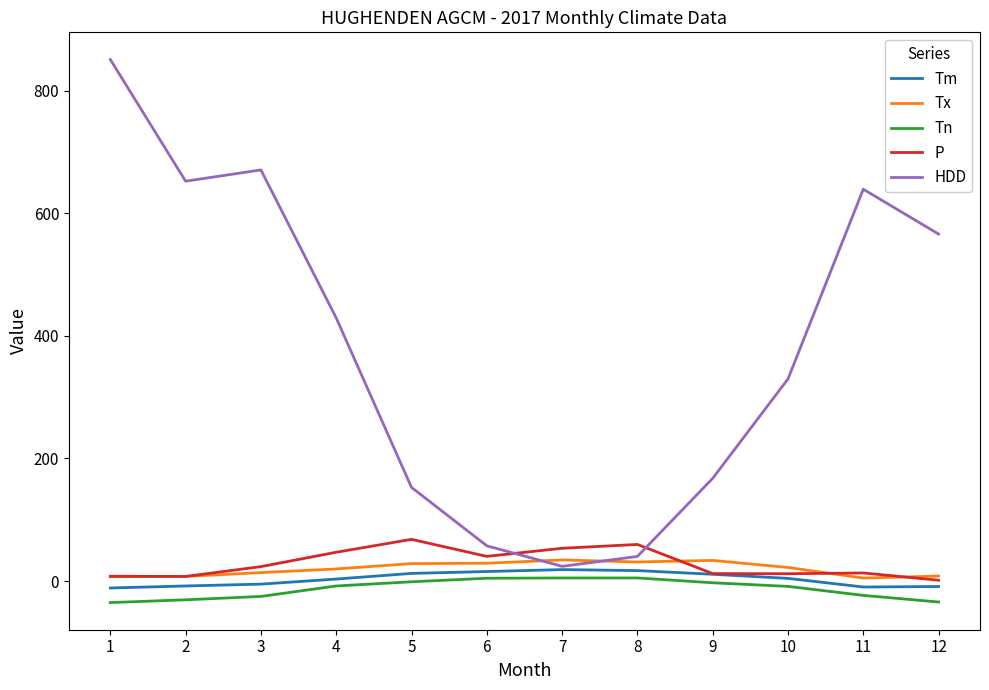

True or false: HDD and Tn cross at least once.

False